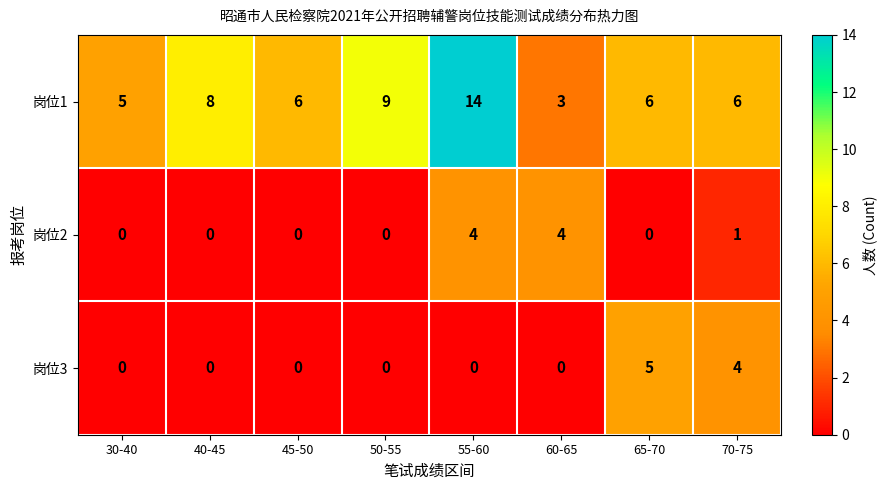

What is the difference between the highest and lowest values at 55-60?

14